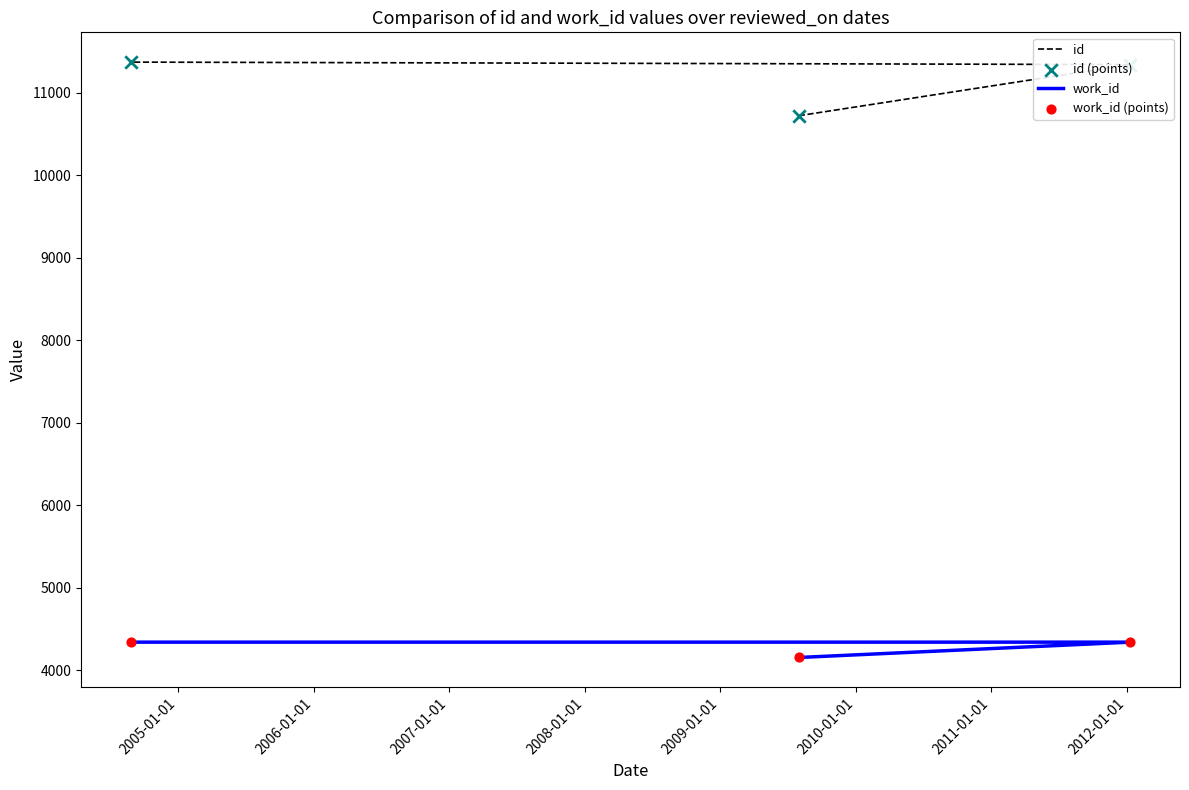

Is the value of work_id (points) at 2005-01-01 greater than the value of id at 2004-01-01?

No